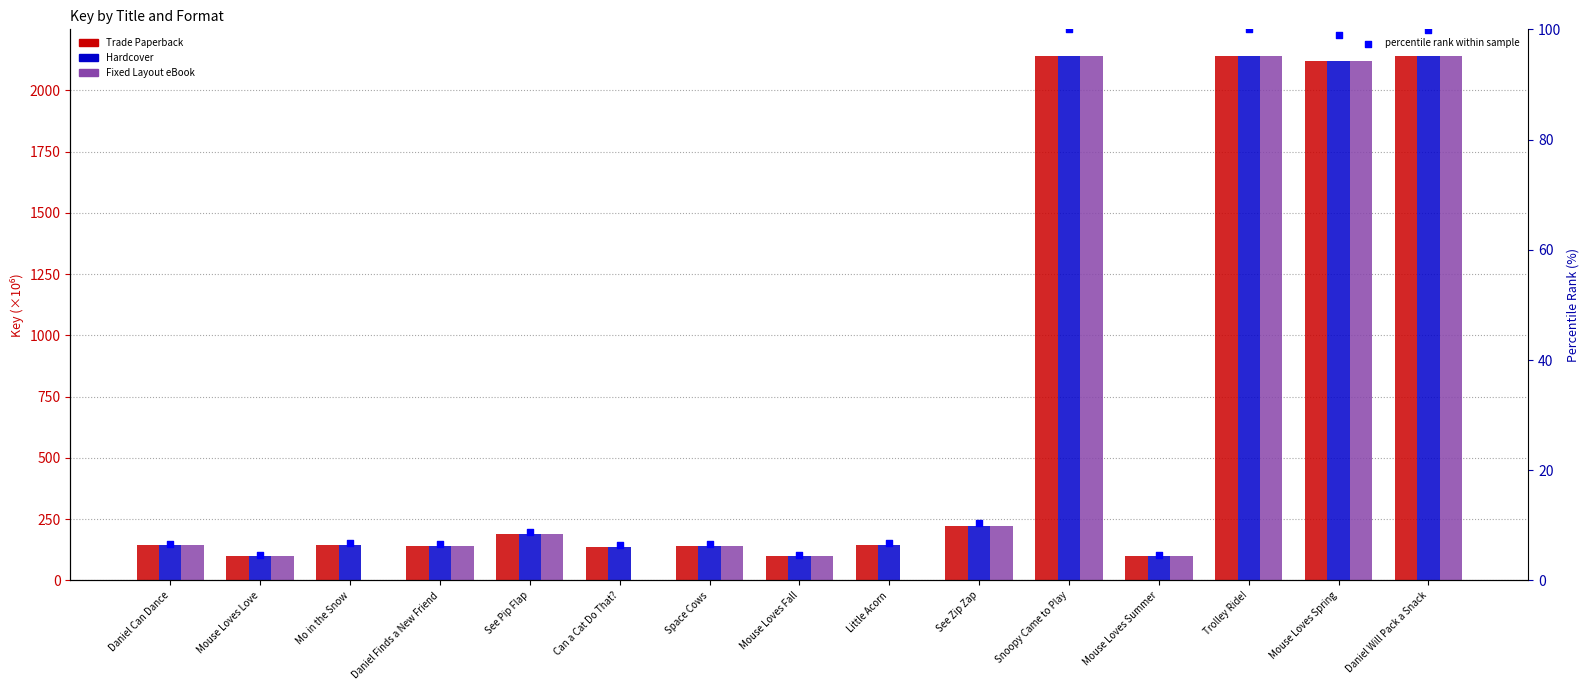

What is the total value across all series at Daniel Can Dance?

437.3